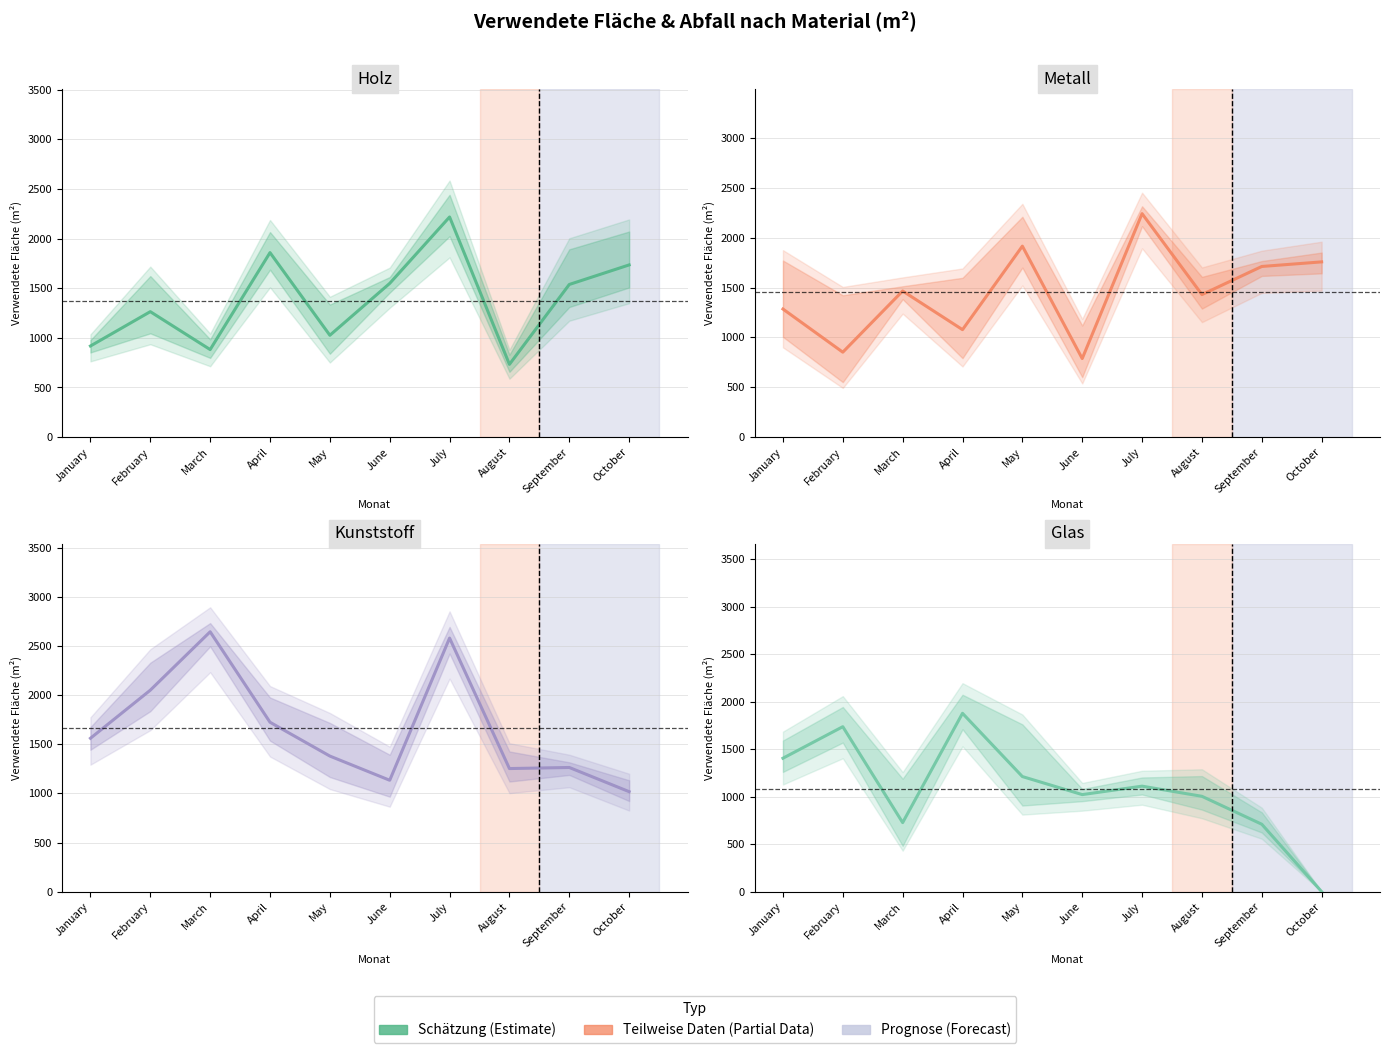

True or false: Glas Verwendete Fläche has a value of 163 at March.

False